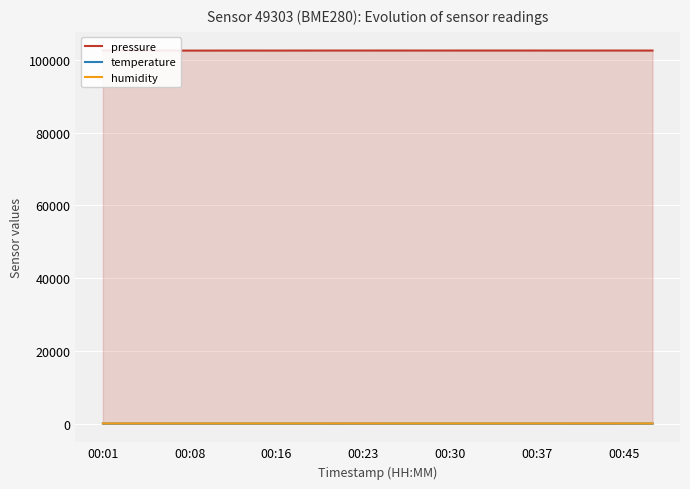

Which series has the largest total across all categories?

pressure